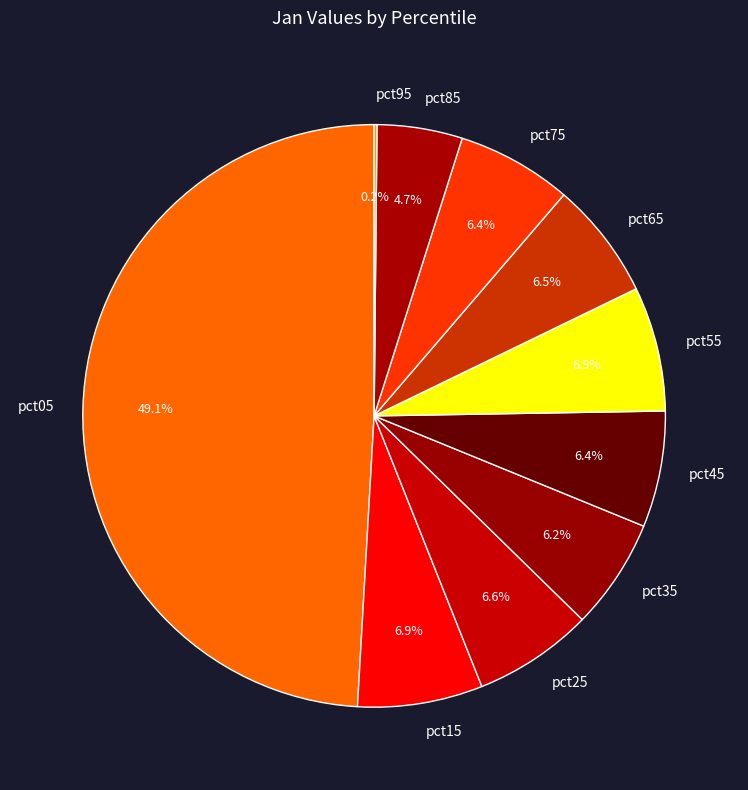

To the nearest percent, what percentage of the pie is pct55?

7%